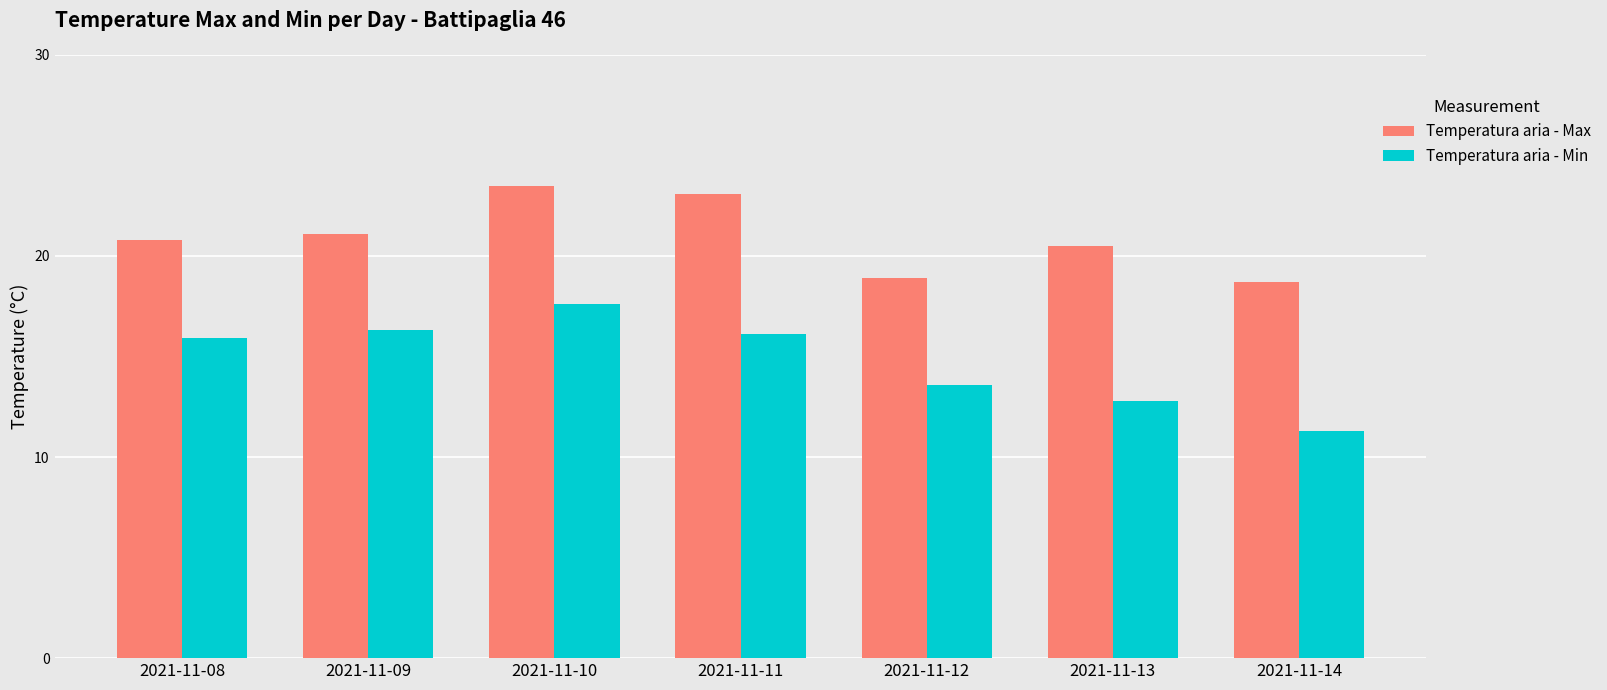

What is the value of the Temperatura aria - Min bar at the 2nd from the left?

16.3